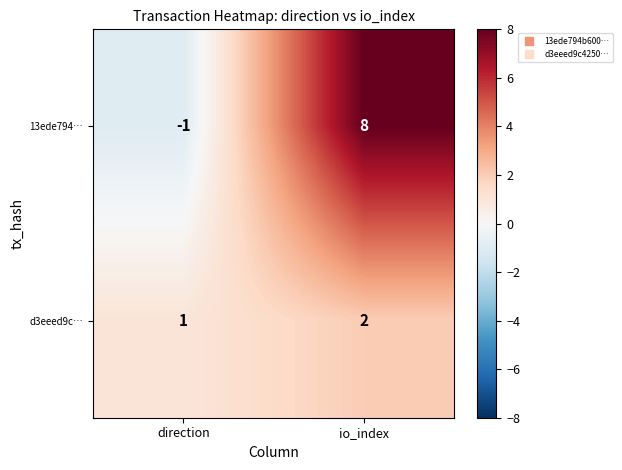

At which category is the sum across all series the highest?

io_index